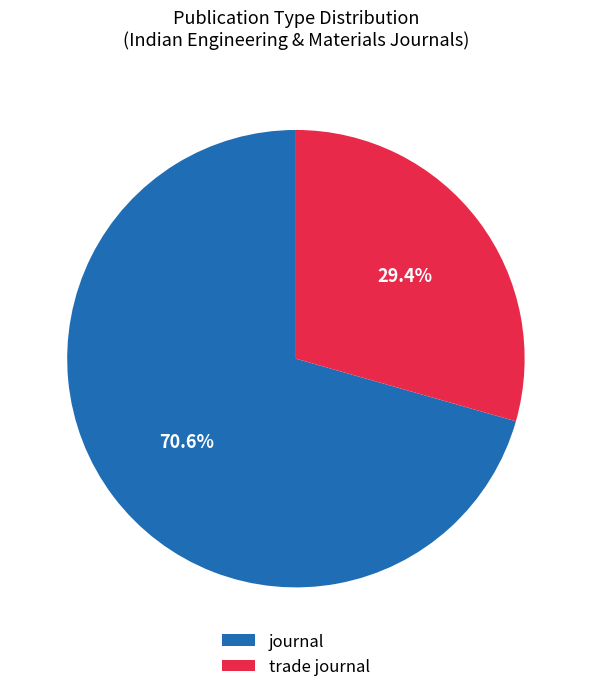

How much of the chart is everything except journal?

29.4%